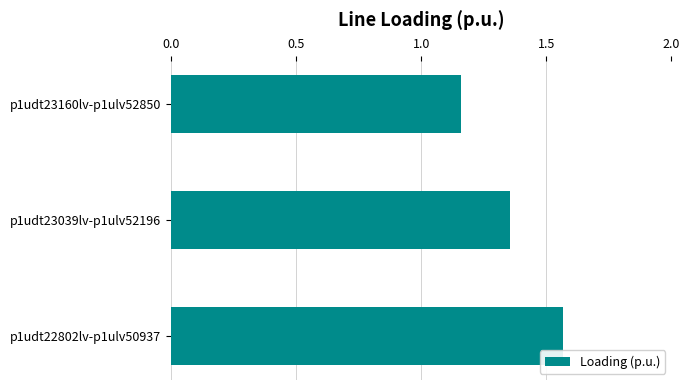

Which label corresponds to the largest value in the chart?

p1udt22802lv-p1ulv50937